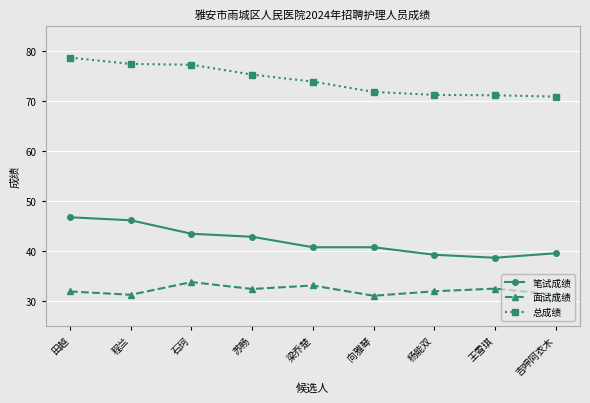

What value does the 面试成绩 series have at 向雅琴?

31.1